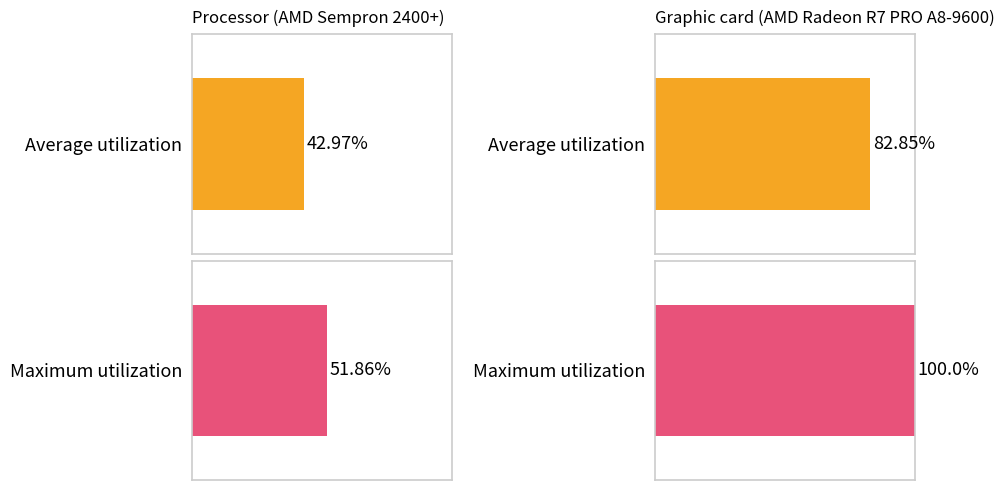

How many bars are there in each group?

2